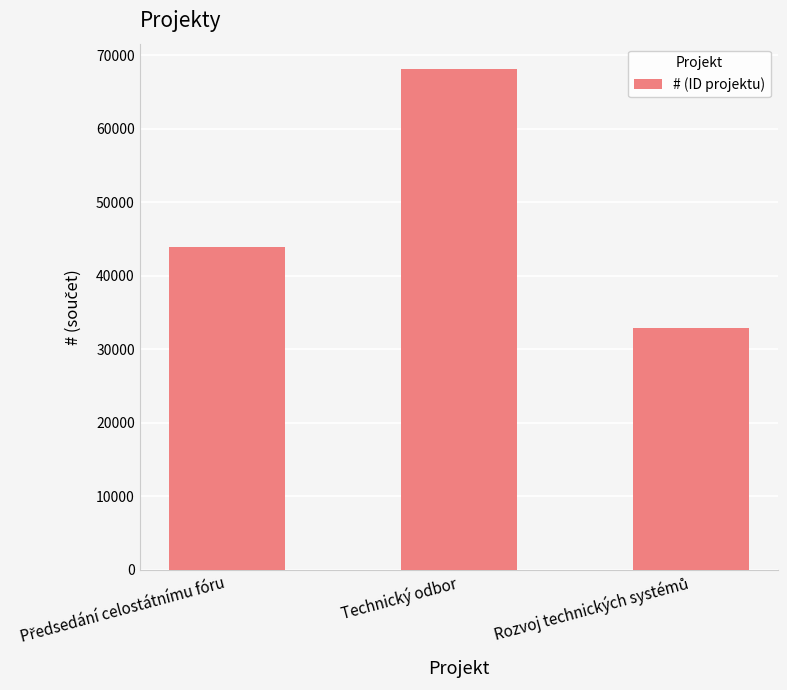

The chart shows a value of 68137 at Technický odbor. True or false?

True